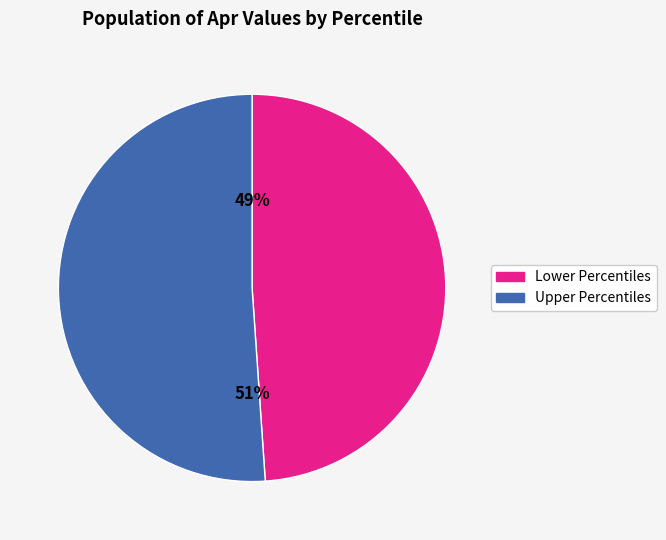

To the nearest percent, what is the difference between the largest and smallest slice percentages?

2%